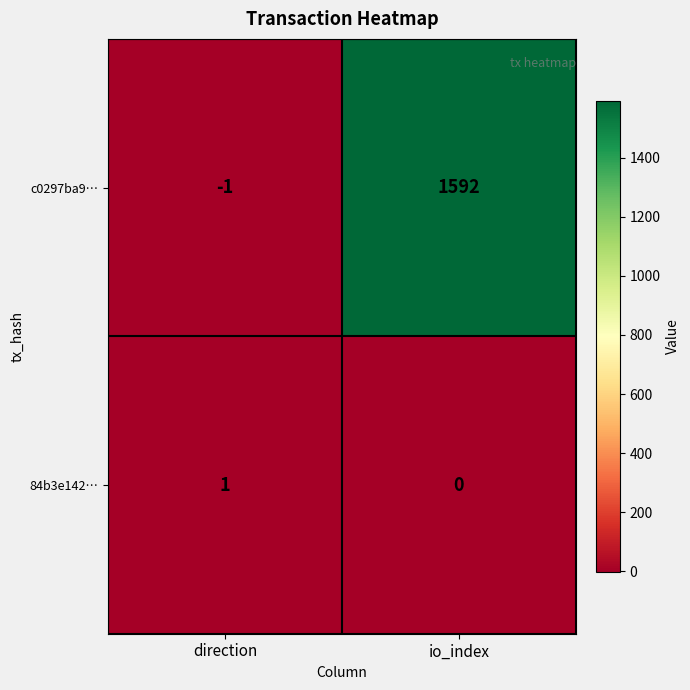

How many values in c0297ba9… are above zero?

1